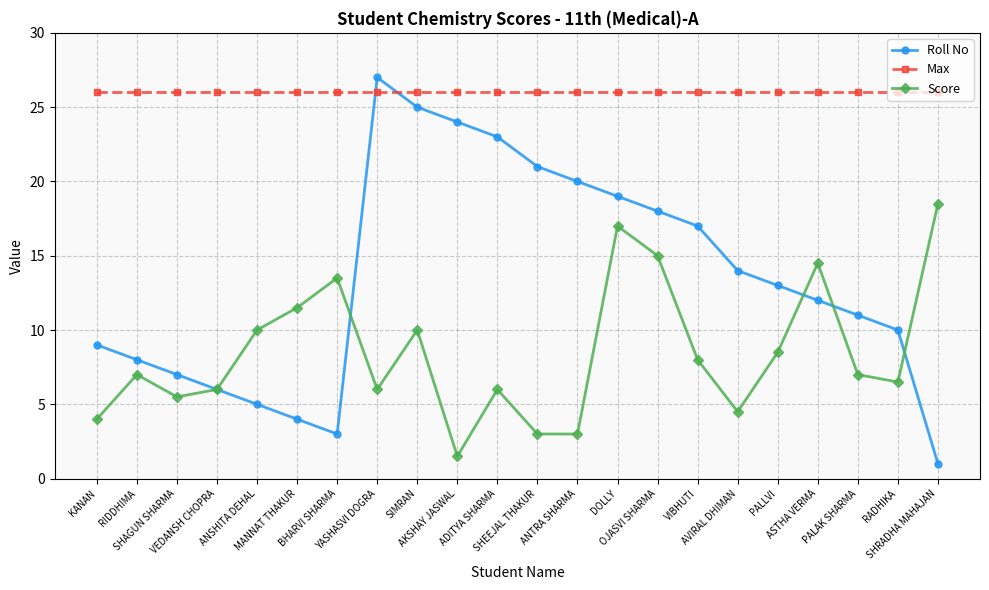

The value of Max at MANNAT THAKUR is 39.9. True or false?

False